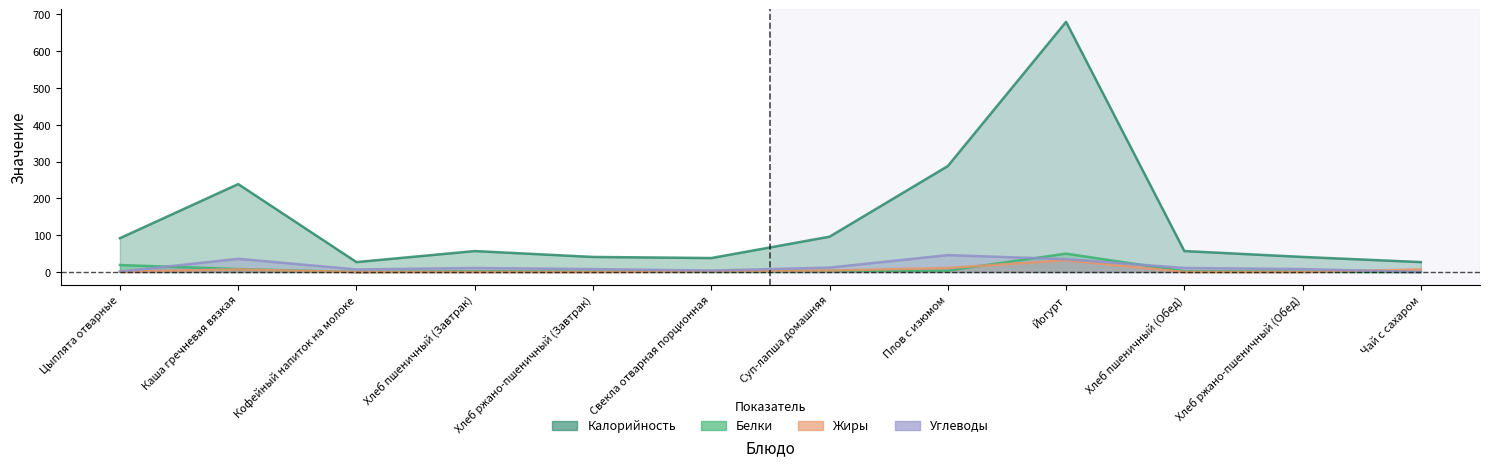

Does the chart have visible grid lines?

No